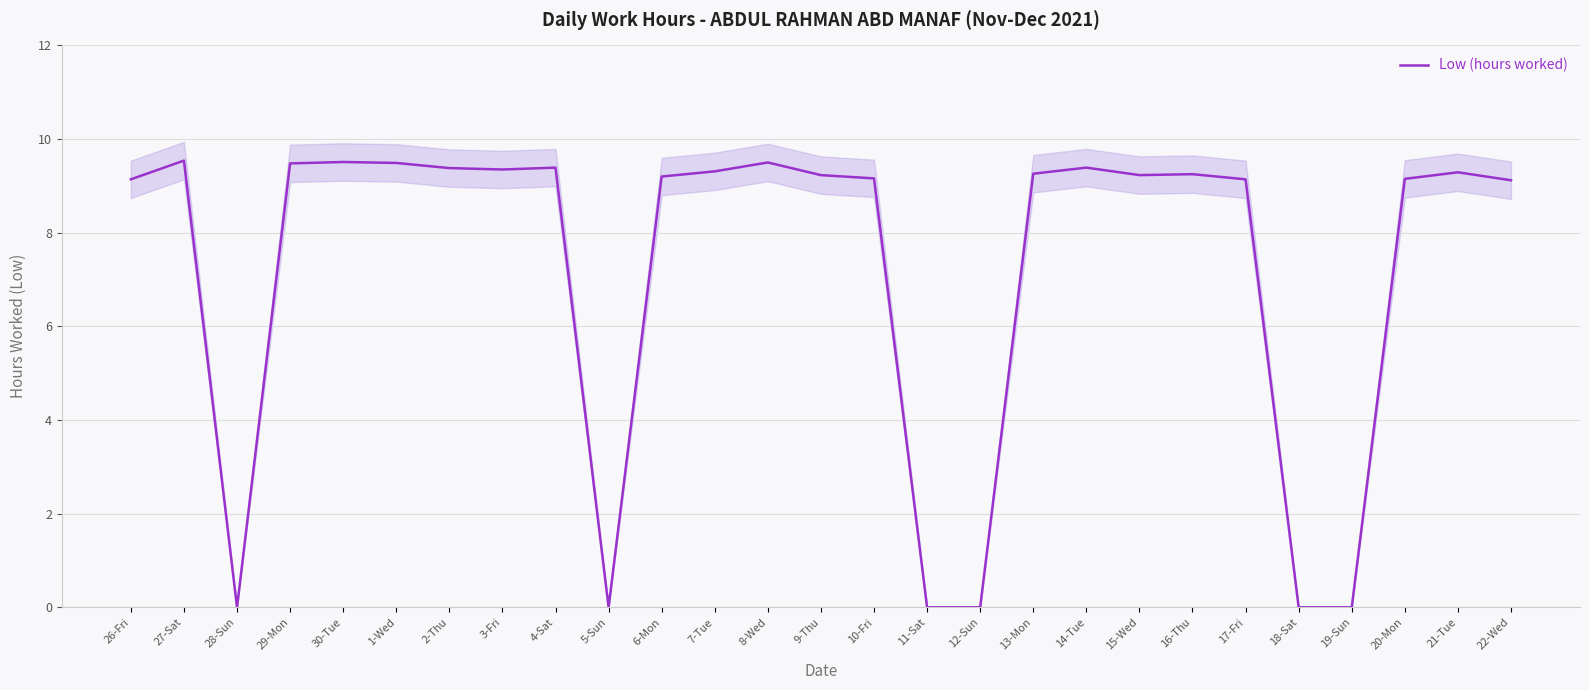

Reading left to right, list all the values displayed in this chart.

26-Fri=9.1	27-Sat=9.5	28-Sun=0.0	29-Mon=9.5	30-Tue=9.5	1-Wed=9.5	2-Thu=9.4	3-Fri=9.3	4-Sat=9.4	5-Sun=0.0	6-Mon=9.2	7-Tue=9.3	8-Wed=9.5	9-Thu=9.2	10-Fri=9.2	11-Sat=0.0	12-Sun=0.0	13-Mon=9.3	14-Tue=9.4	15-Wed=9.2	16-Thu=9.2	17-Fri=9.1	18-Sat=0.0	19-Sun=0.0	20-Mon=9.2	21-Tue=9.3	22-Wed=9.1